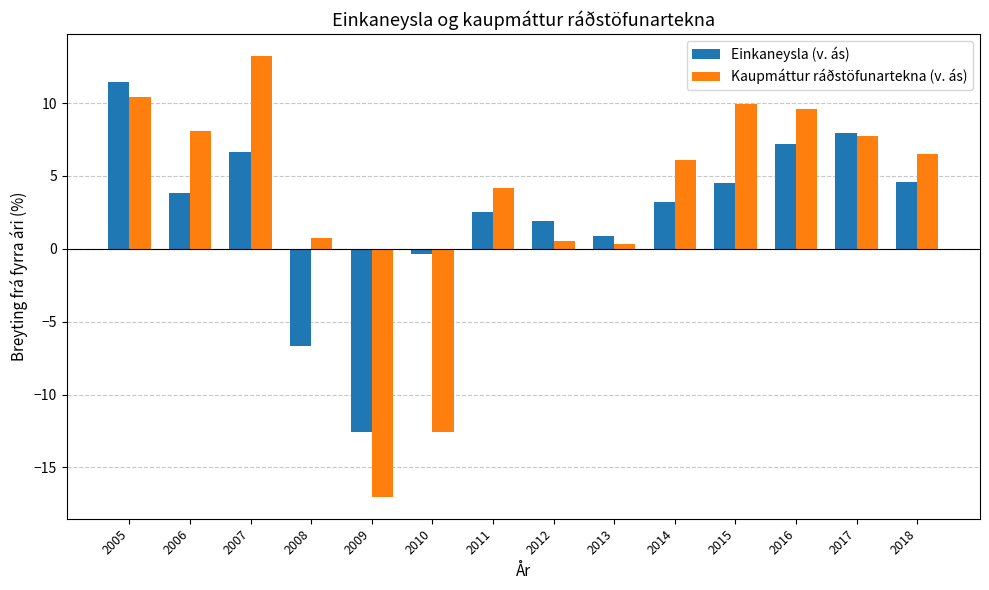

Where is Einkaneysla (v. ás) nearest to the value 0?

2010